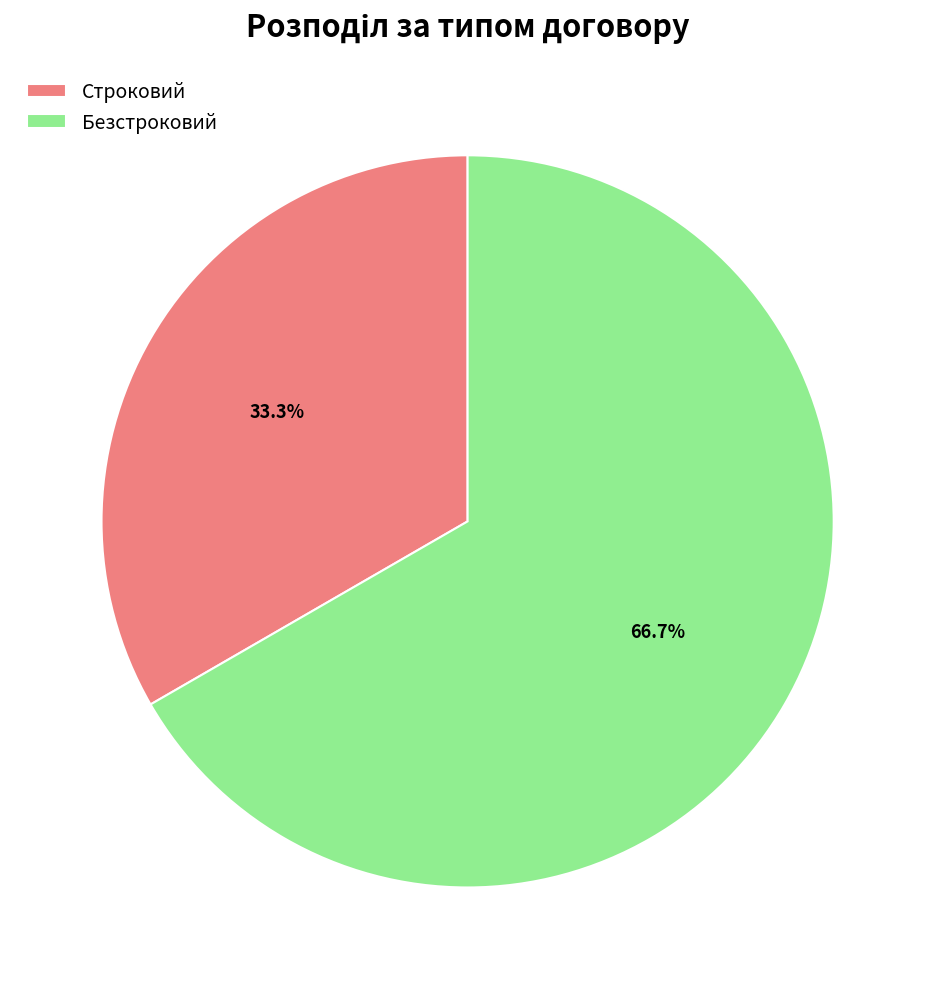

What is the largest slice in the pie chart?

Безстроковий